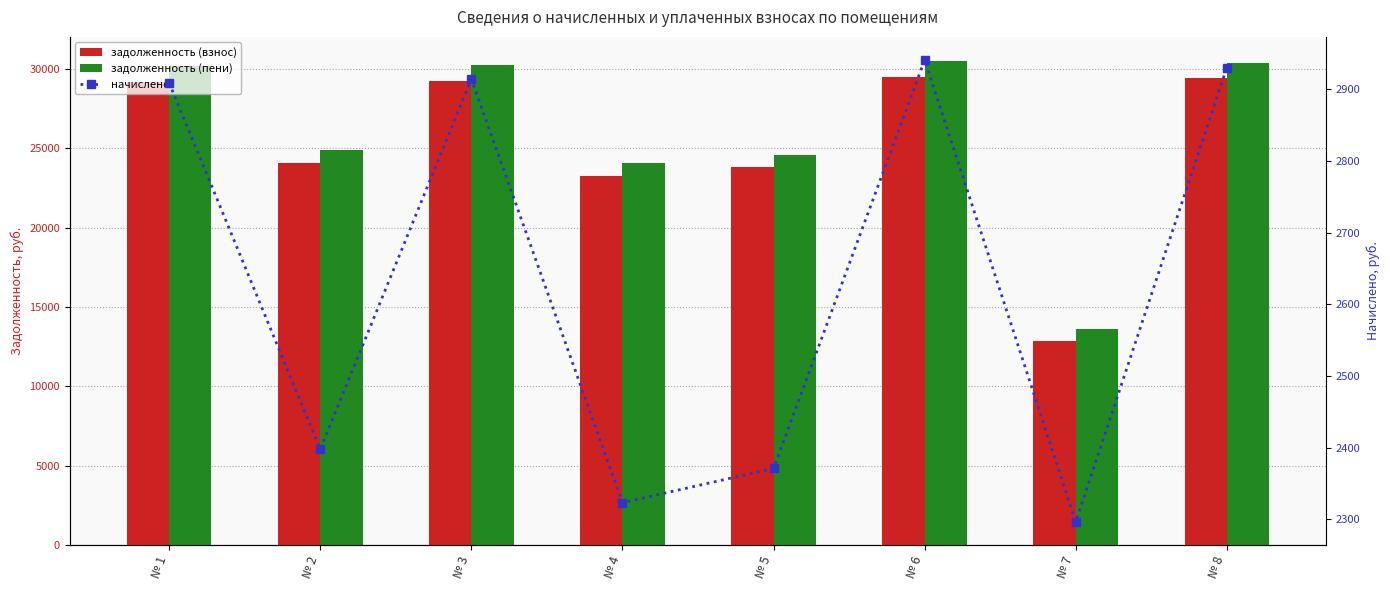

What is the sum of the задолженность (пени) values at № 7 and № 3?

43833.0